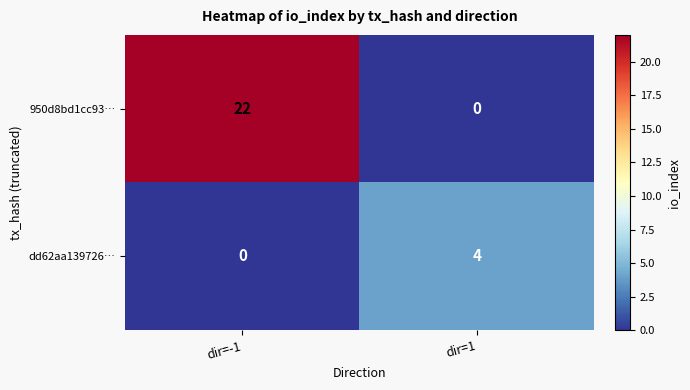

What is the difference between the 950d8bd1cc93… values at dir=1 and dir=-1?

22